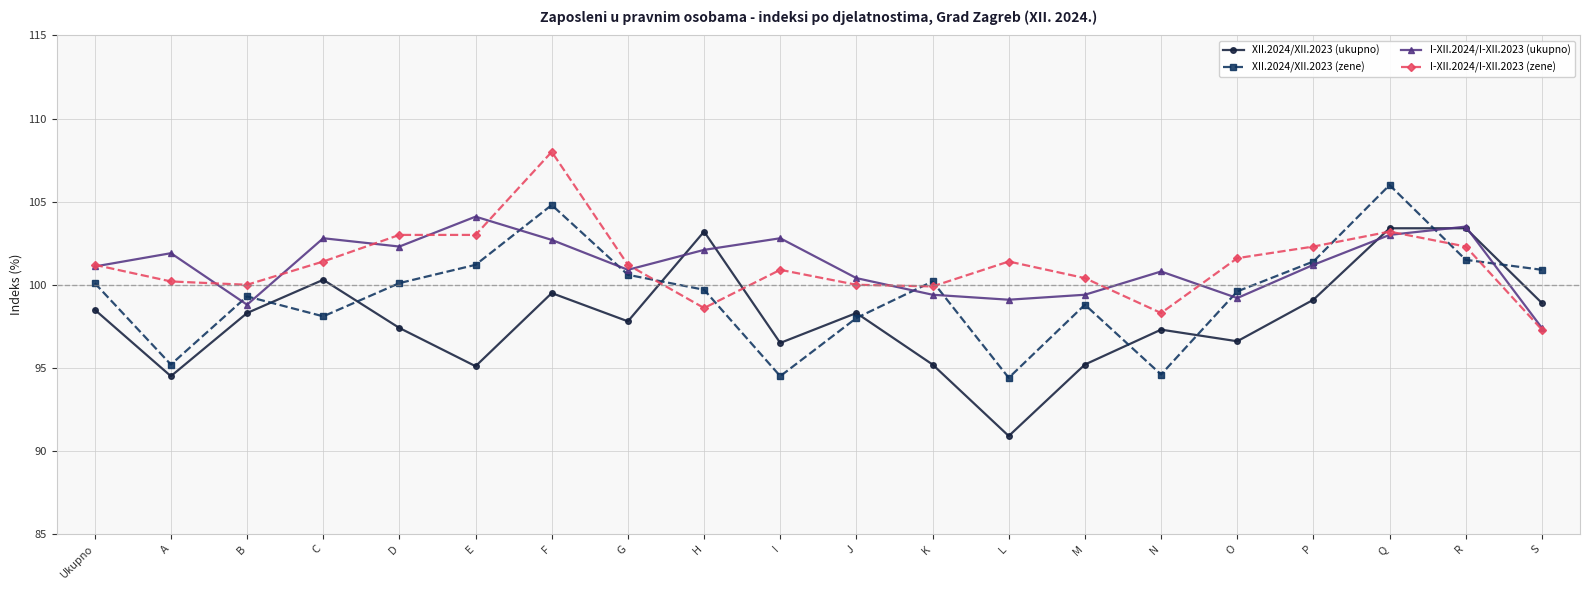

What position from the right is I?

11